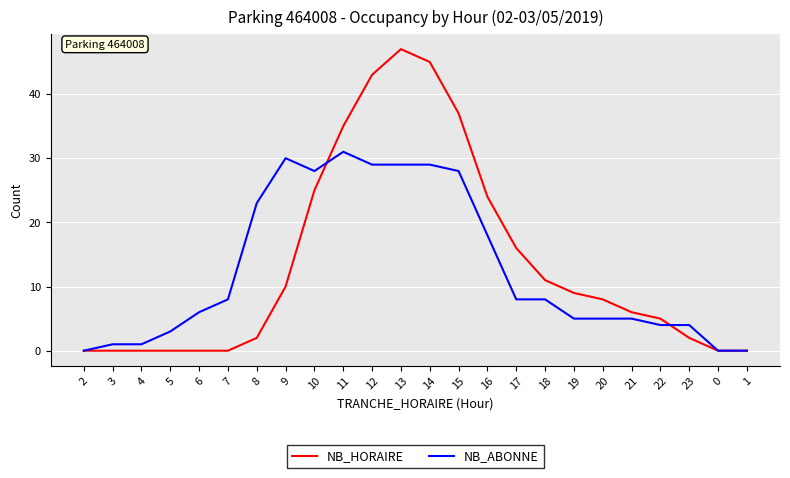

At which label is NB_ABONNE closest to 15?

16